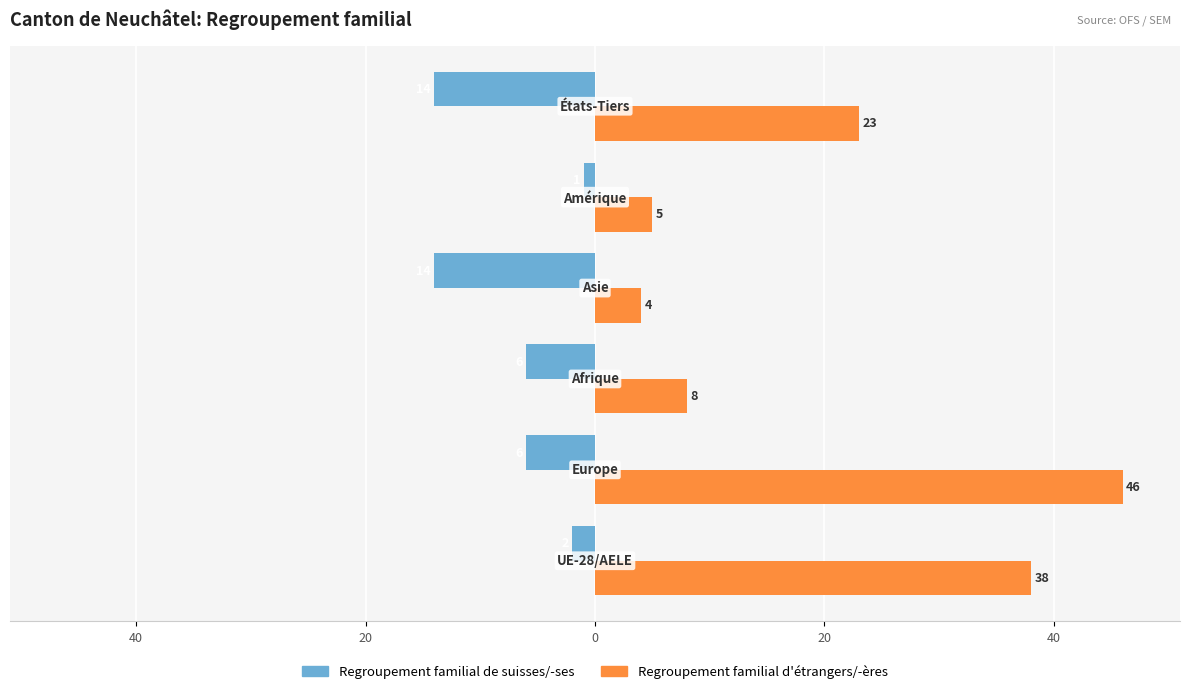

Which series has the largest total across all categories?

Regroupement familial d'étrangers/-ères